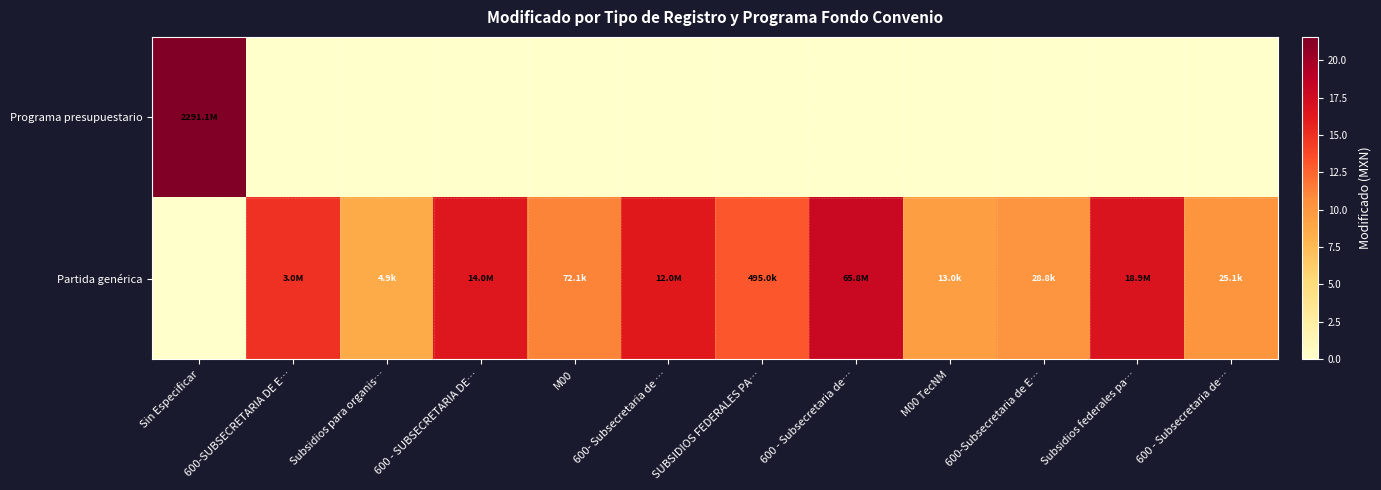

What is the difference between the highest and lowest values at M00 TecNM?

9.5